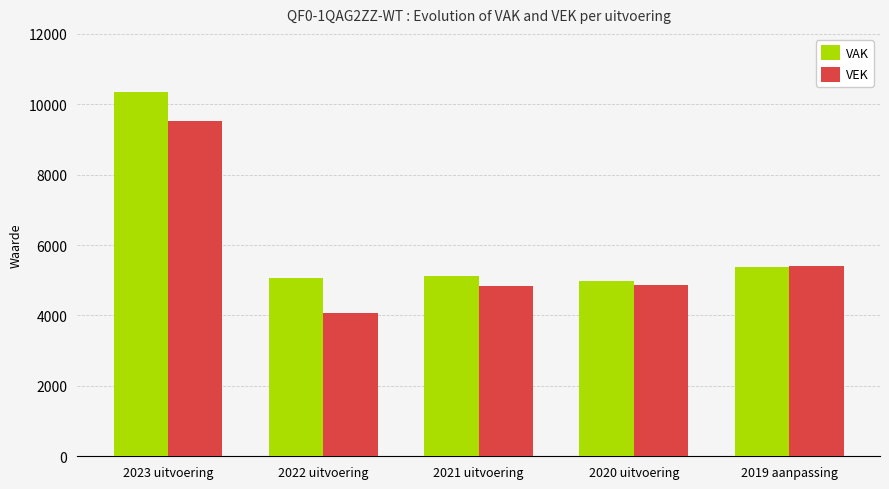

Rank the series by their maximum value, from highest to lowest.

VAK, VEK